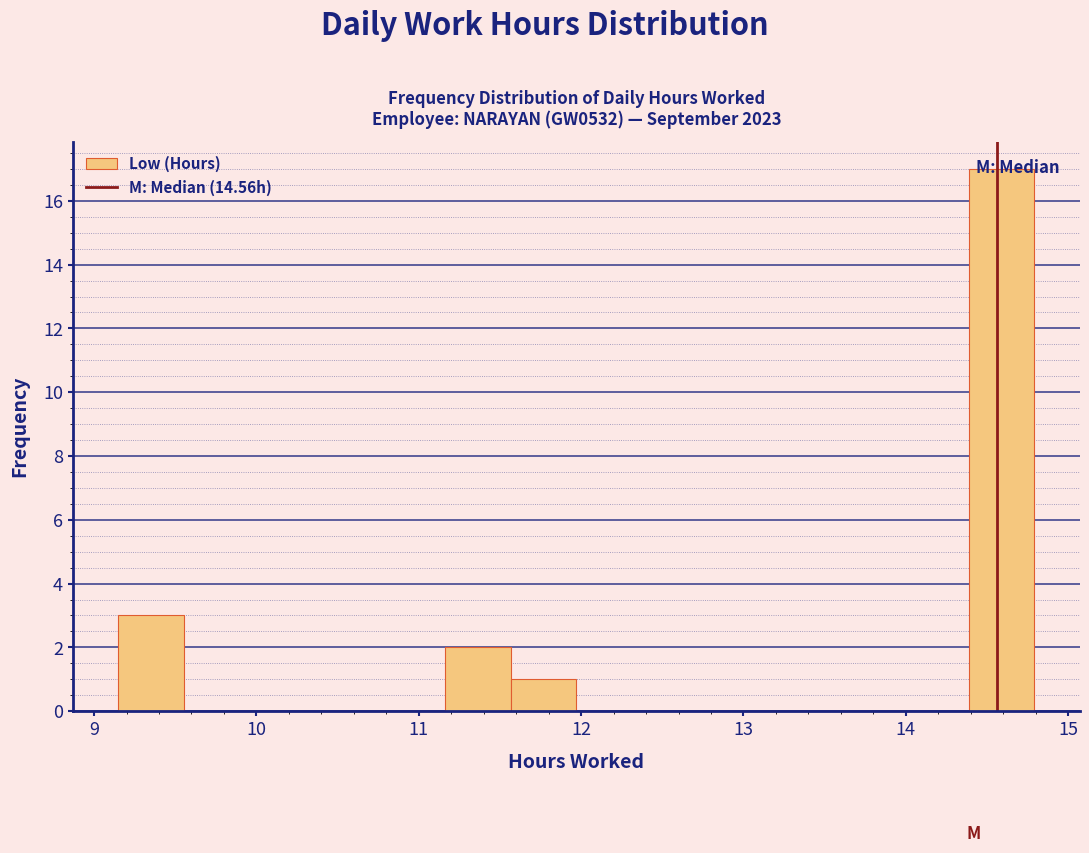

What is the height of the bar covering 11.2 to 11.6 on the x-axis? Neither the bar edges nor the heights are printed on the chart, so give them approximately, as read against the axes.

2